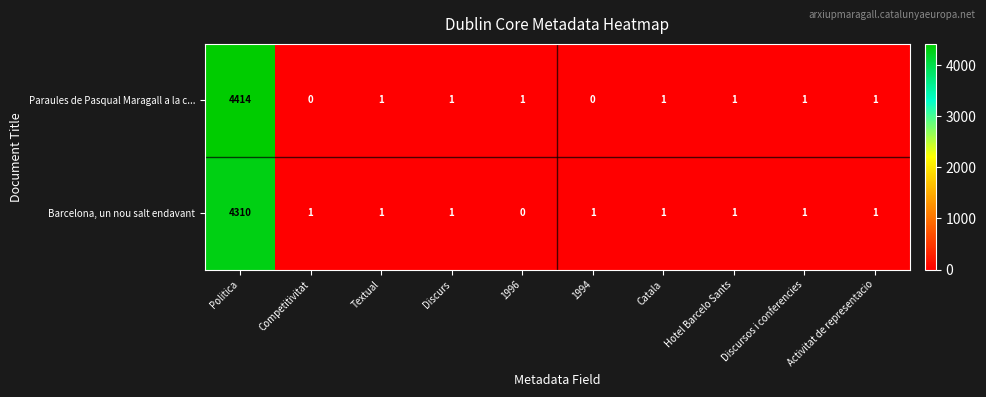

Is it true that Paraules de Pasqual Maragall a la c... equals 1 at Discurs?

True